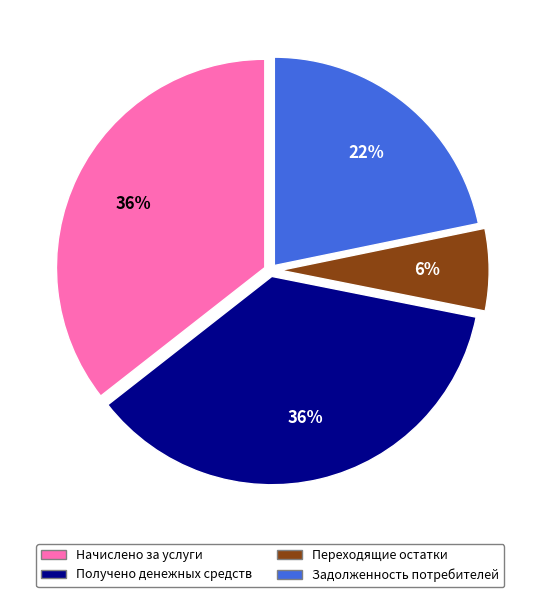

To the nearest percent, what is the combined percentage of Получено денежных средств and Начислено за услуги?

72%